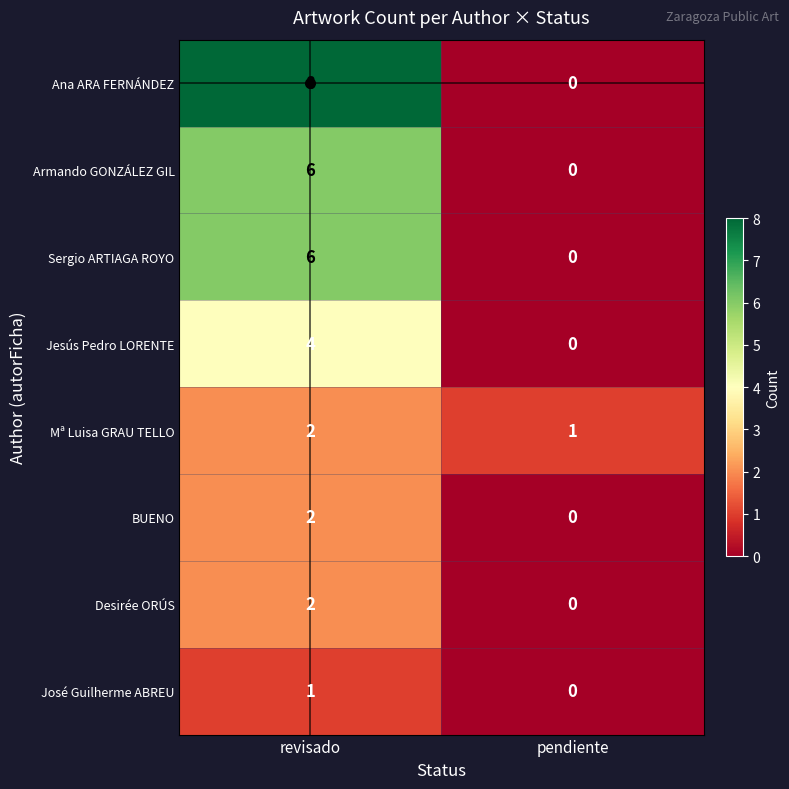

List the labels in order of Desirée ORÚS value, smallest first.

pendiente, revisado